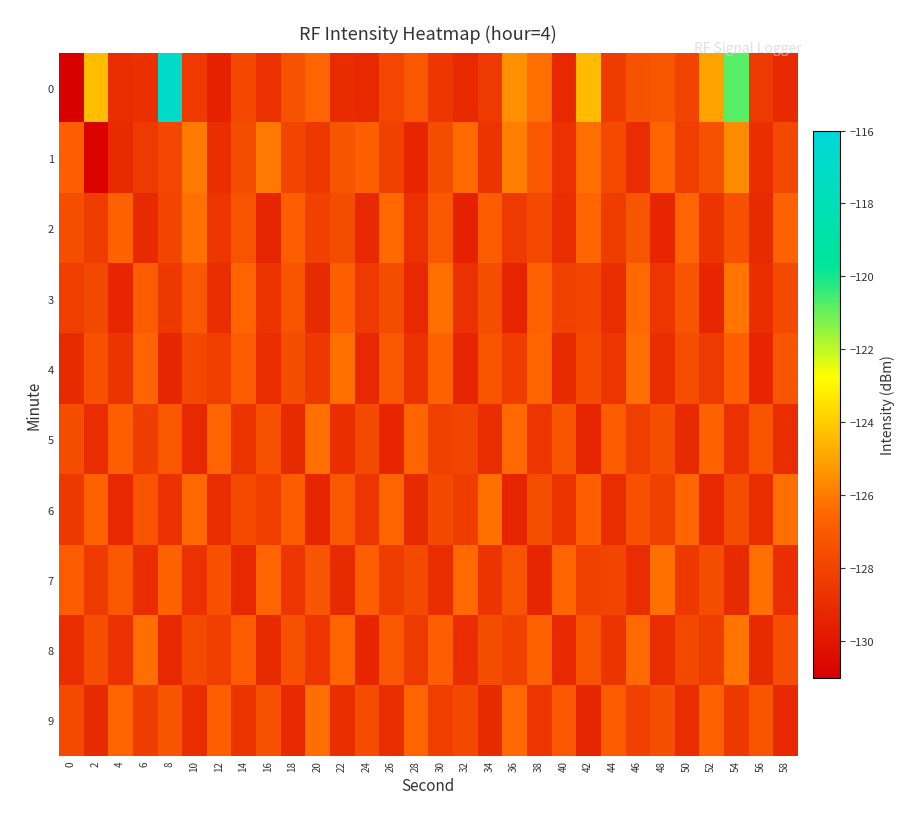

Which has a higher value, 56 or 4?

56